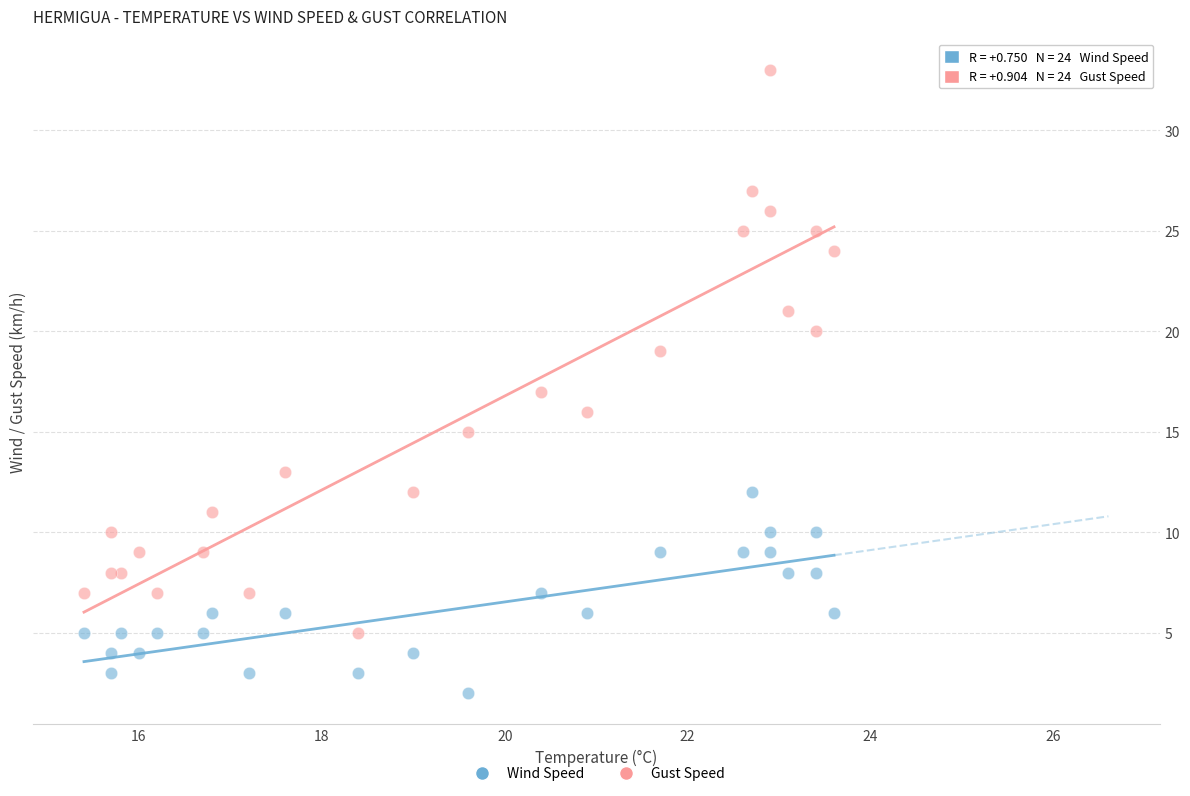

Which series has the widest spread of Y values?

Gust Speed